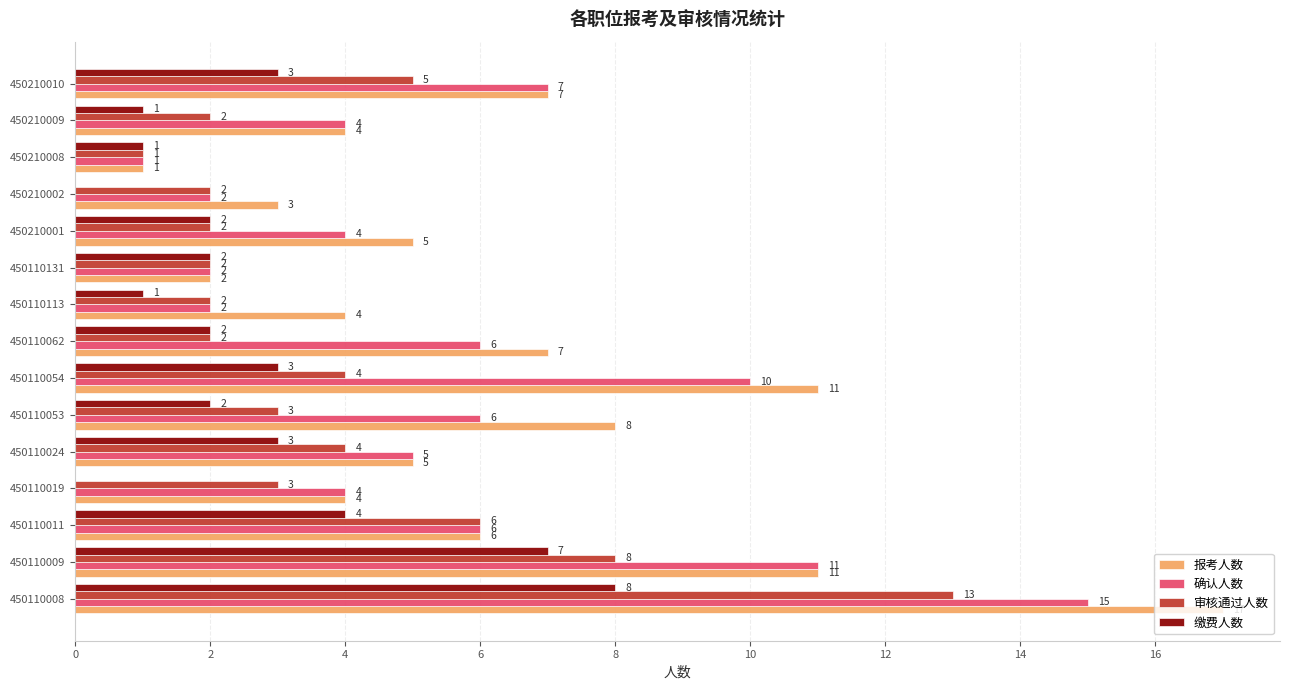

What is the average value of the 报考人数 series?

6